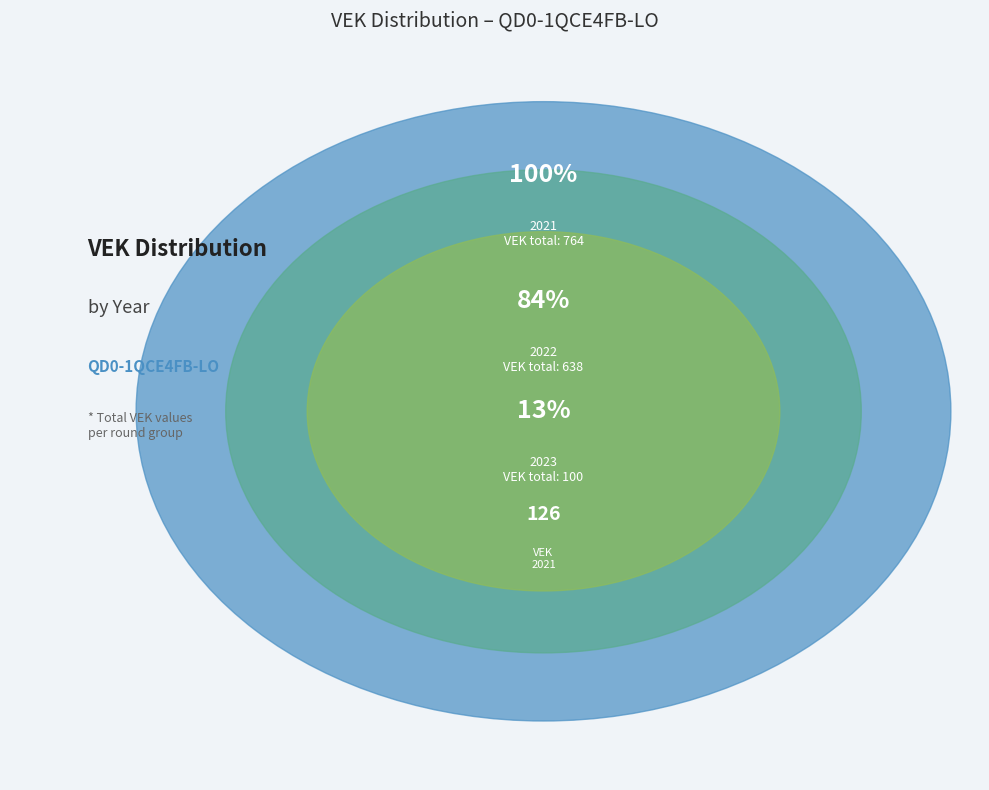

True or false: 2022 Opmaak - ontwerp accounts for 5% of the total.

False